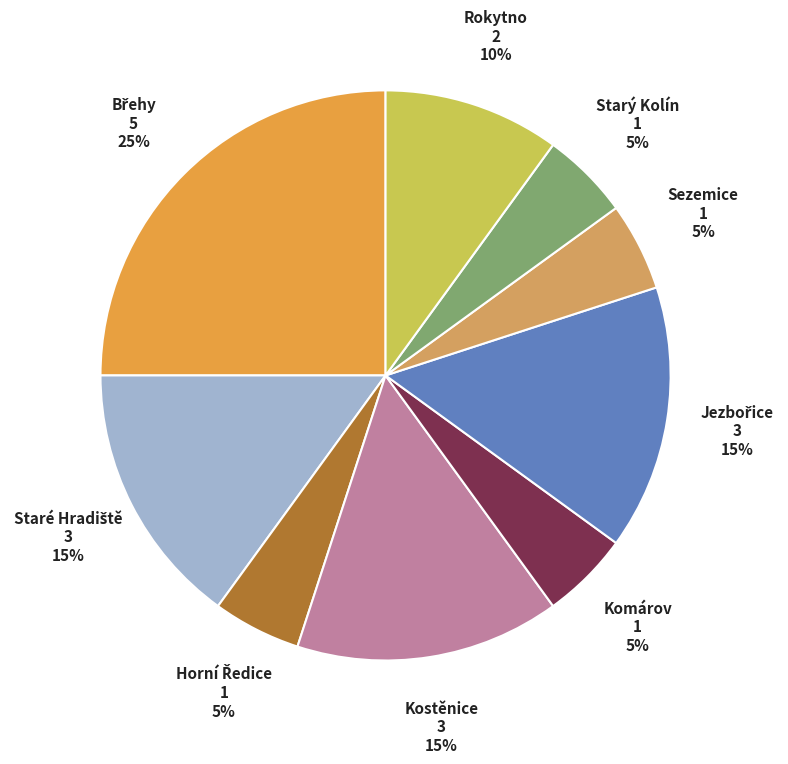

To the nearest percent, what is the average slice percentage?

11%